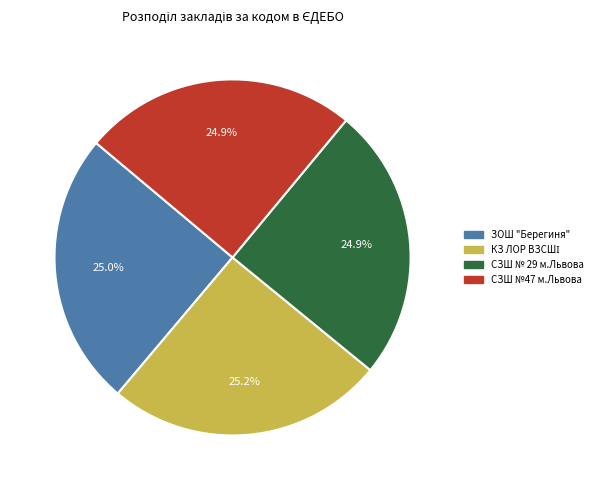

What is the ratio of the value at ЗОШ "Берегиня" to the value at СЗШ №47 м.Львова?

1.0